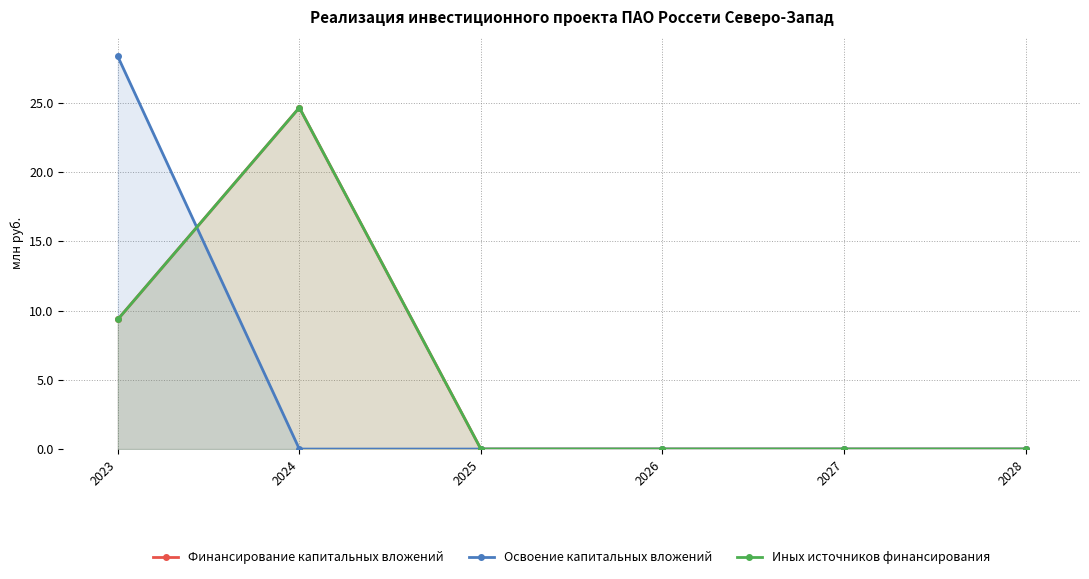

At how many categories does at least one series exceed 0?

2